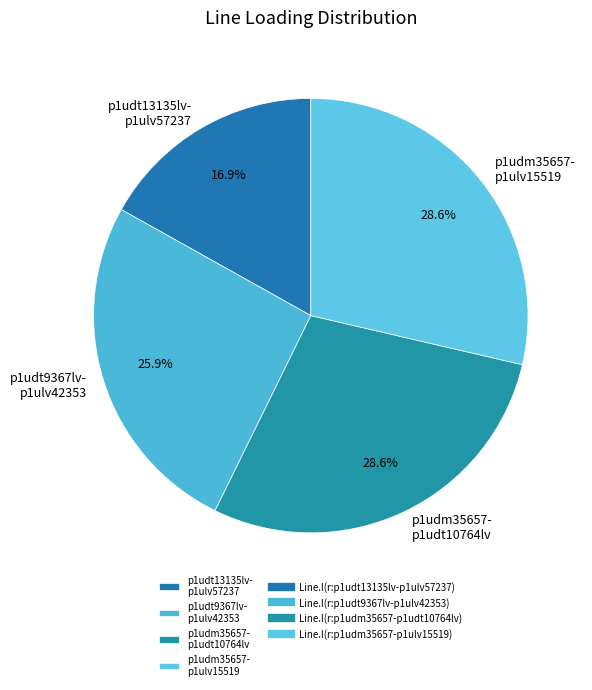

What portion of the pie excludes p1udm35657- p1ulv15519?

71.4%